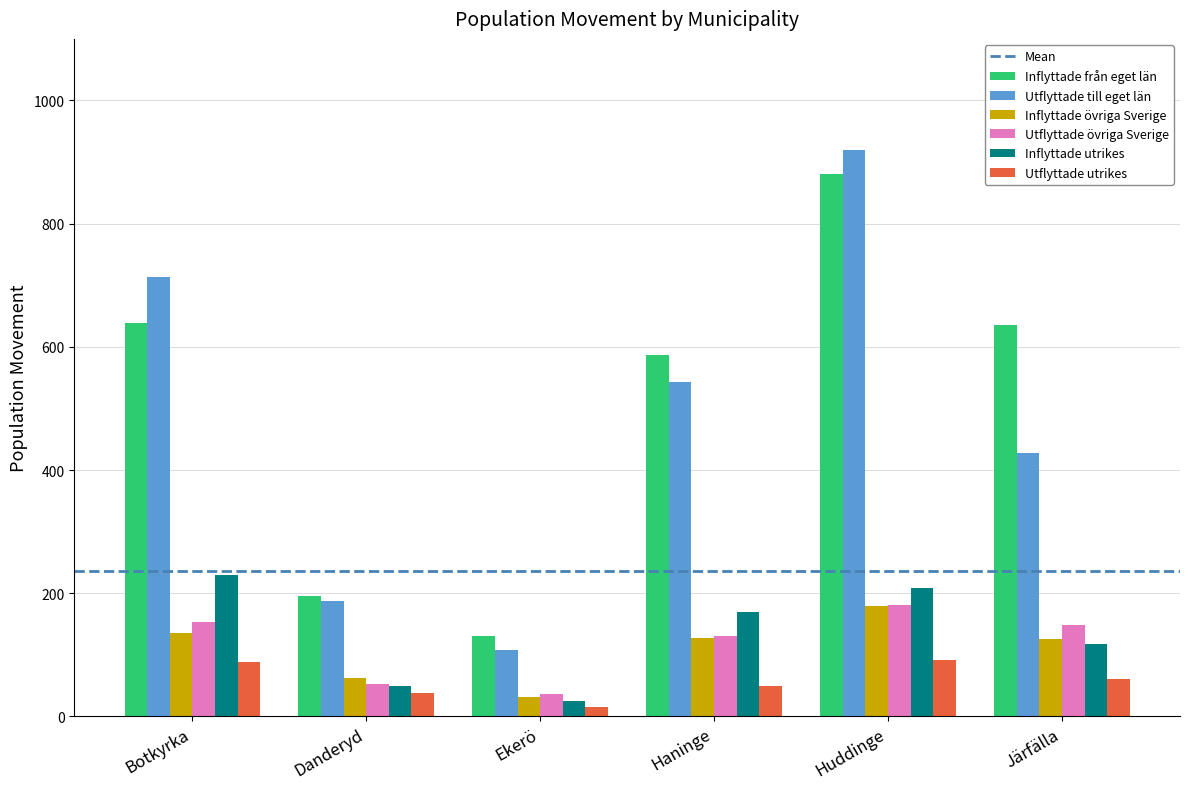

Are the bars grouped side by side (vs. stacked)?

Yes